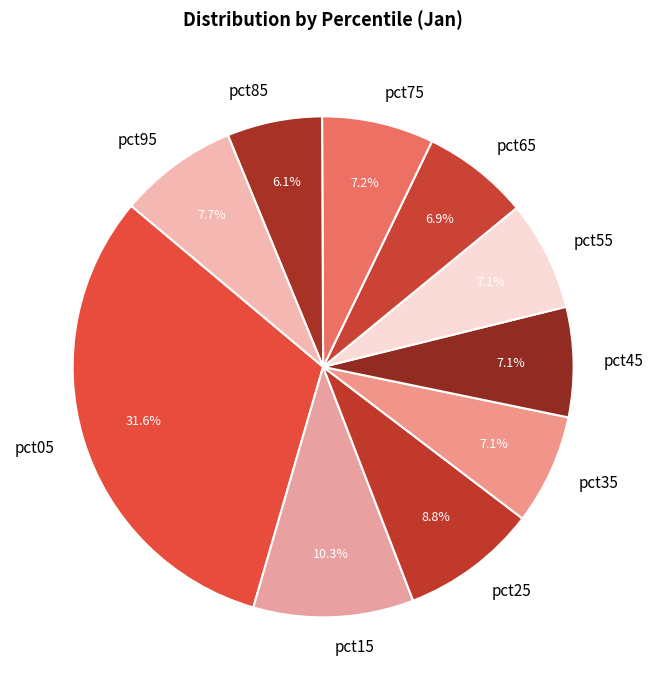

Does any single category account for the majority?

No